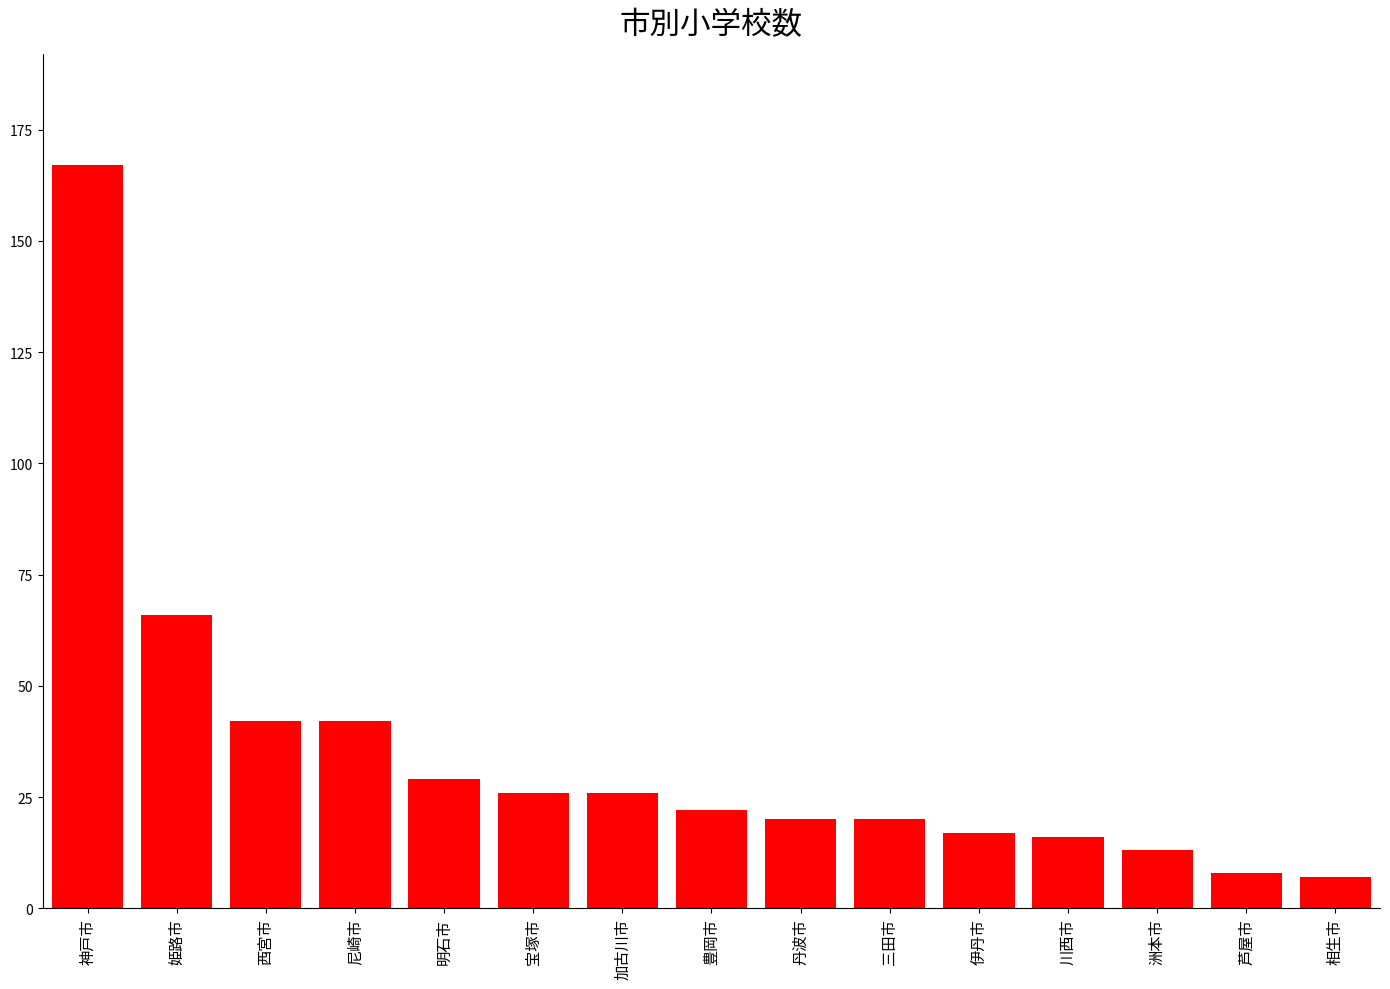

What position from the right is 伊丹市?

5